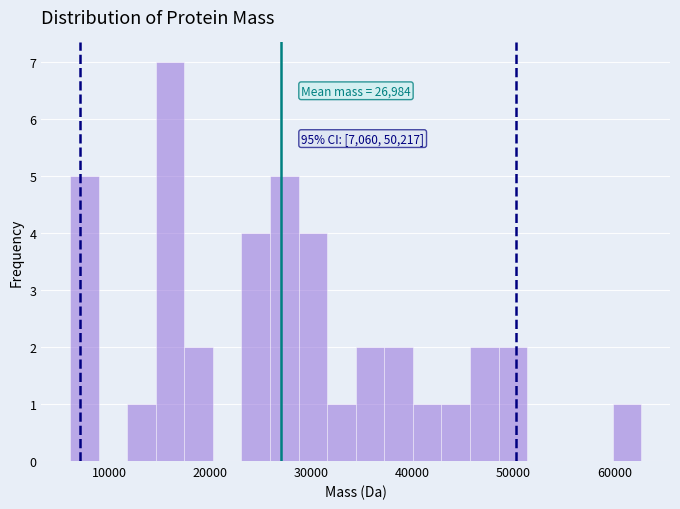

Around what value on the x-axis is the tallest bar? Give the approximate position of its centre, as read against the axis.

16000